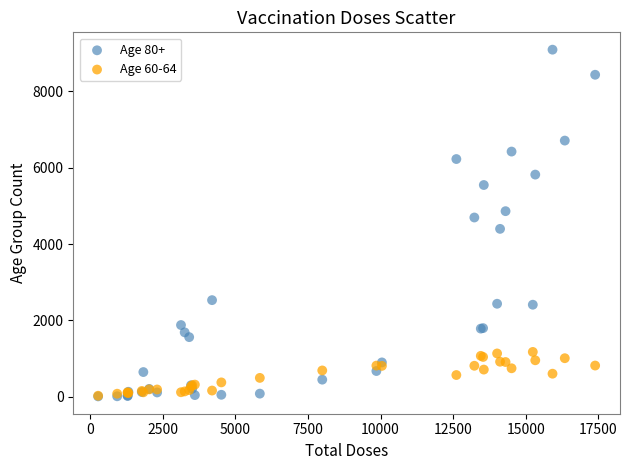

Which series reaches the maximum Y coordinate?

Age 80+